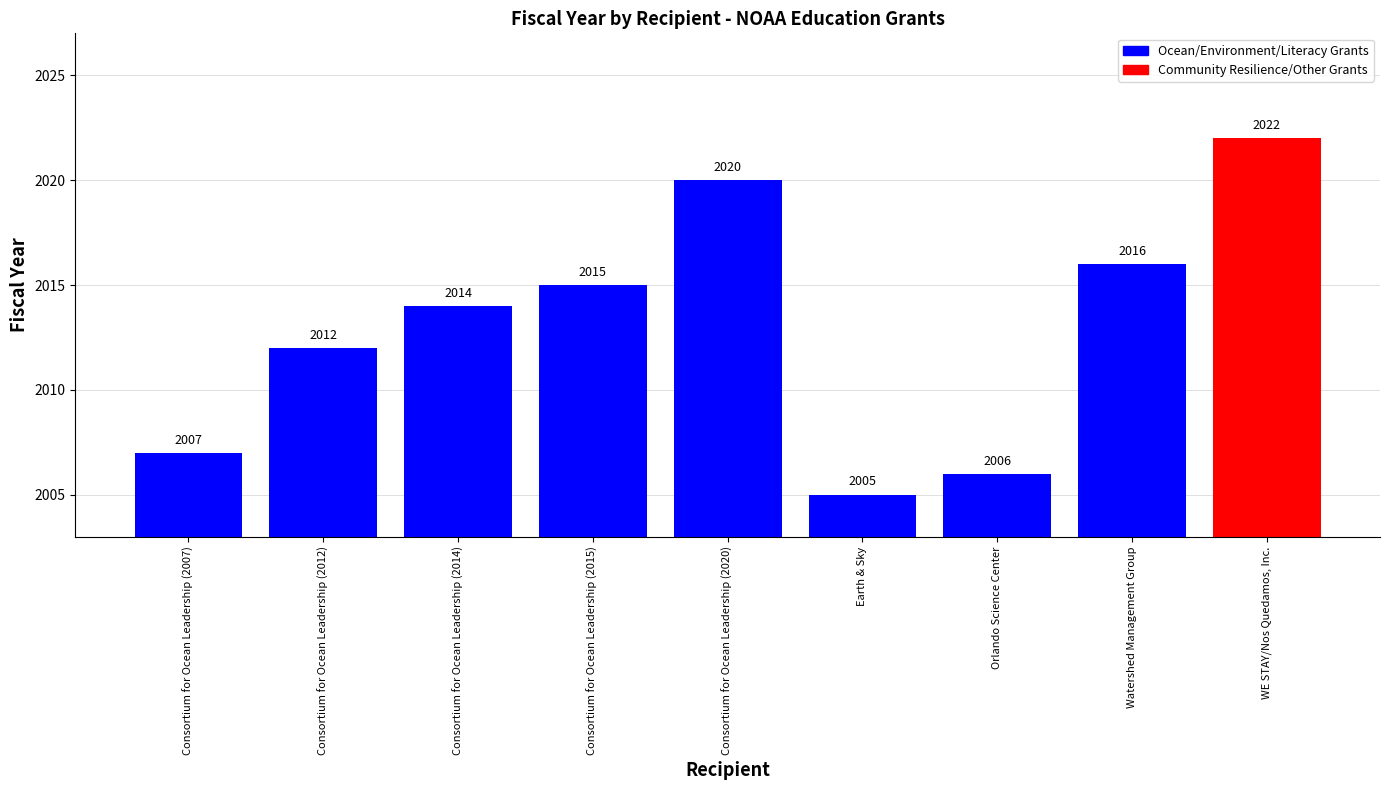

Is it true that the value at Consortium for Ocean Leadership (2012) is 3222?

False